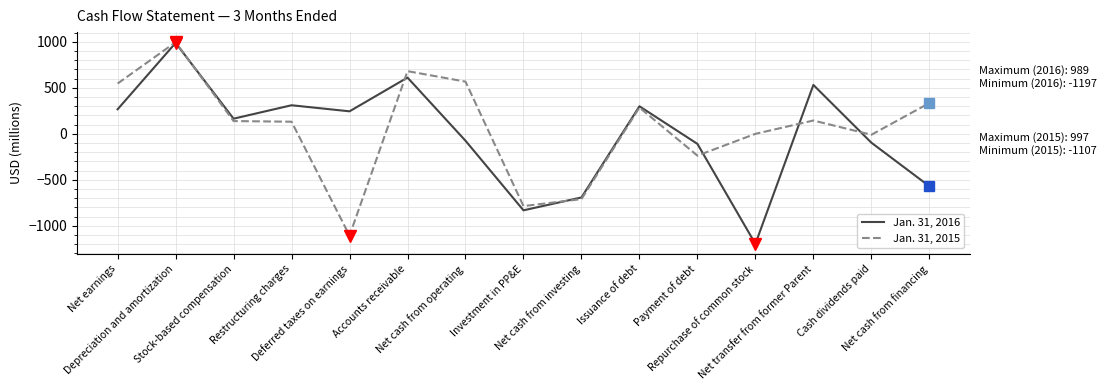

How many lines are shown in the chart?

2